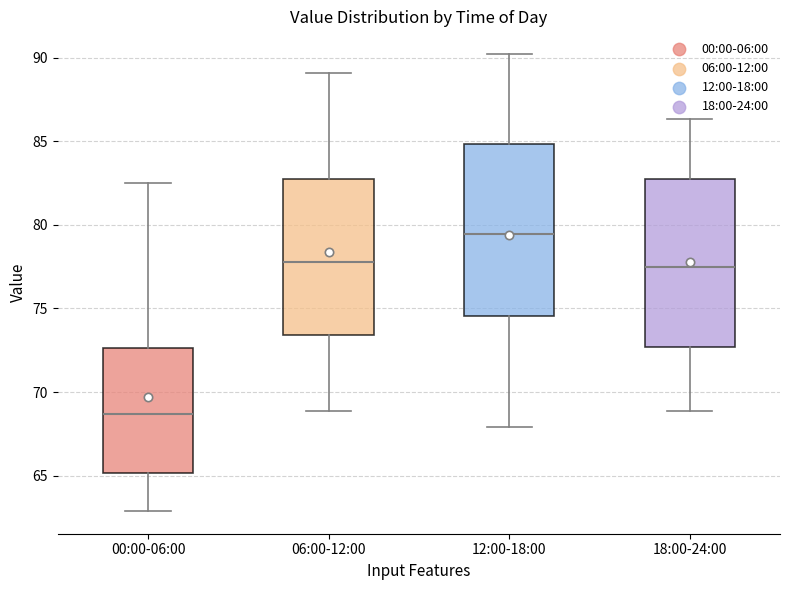

Reading left to right, read every box against the y-axis: the position of its median line, the range the box covers, and the ends of its whiskers. The values are not printed on the chart, so give them approximately, as read against the axis.

00:00-06:00: median 68.5, box 65.0 to 72.5, whiskers 63.0 to 82.5
06:00-12:00: median 78.0, box 73.5 to 82.5, whiskers 69.0 to 89.0
12:00-18:00: median 79.5, box 74.5 to 85.0, whiskers 68.0 to 90.0
18:00-24:00: median 77.5, box 72.5 to 82.5, whiskers 69.0 to 86.5